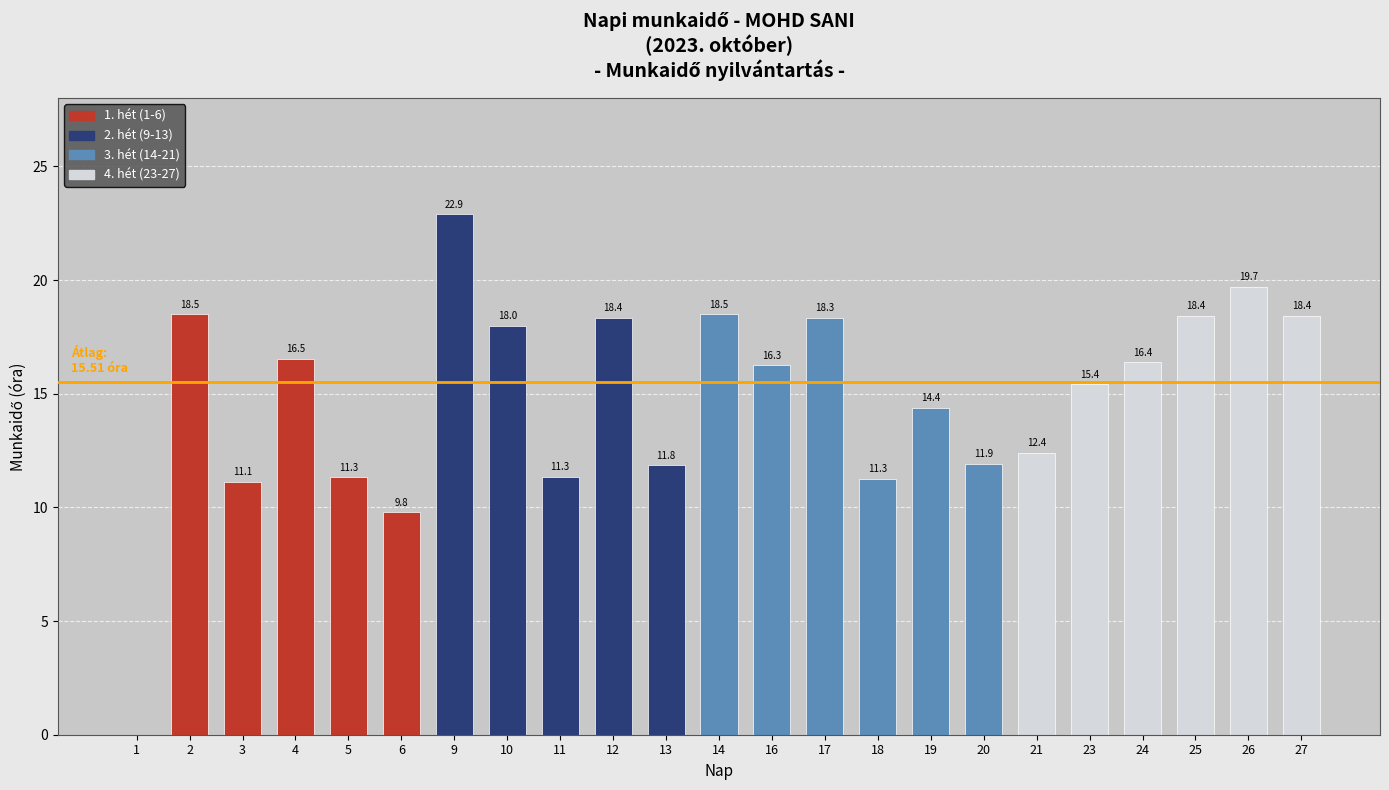

Where does the data first go above 16?

2